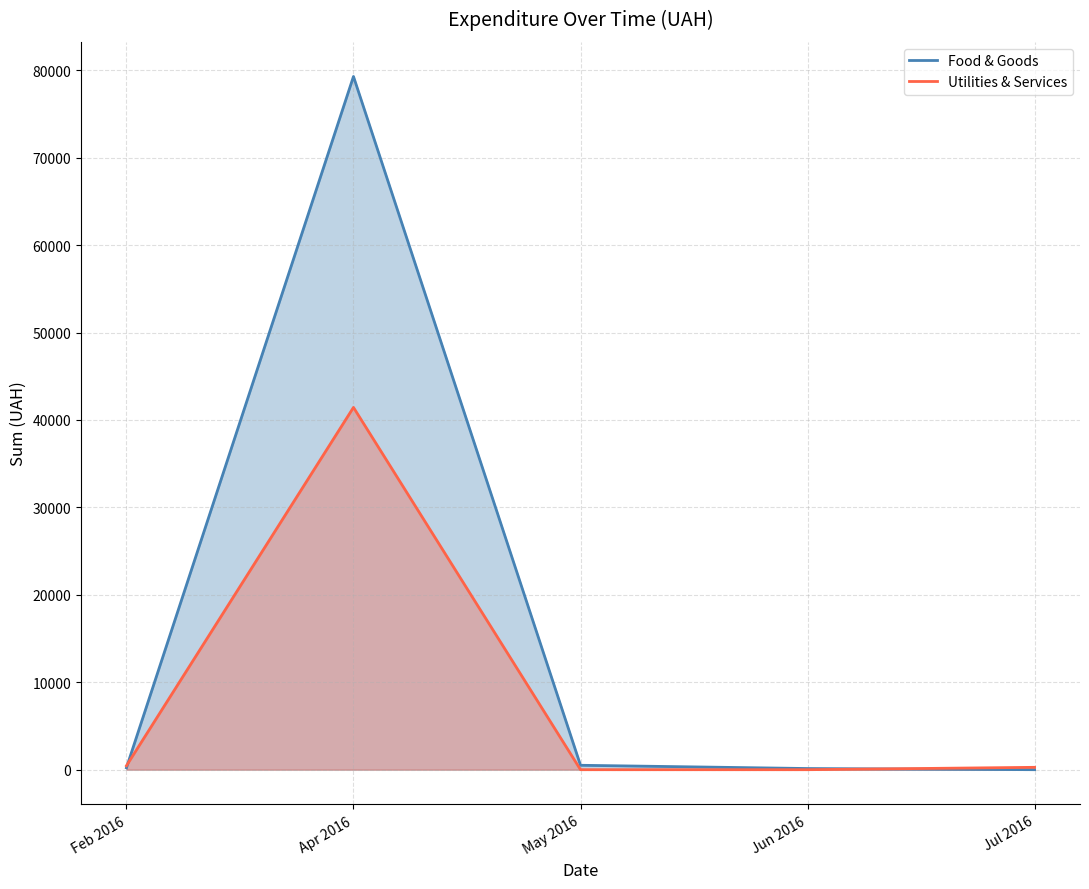

Rank the series at May 2016 from lowest to highest value.

Utilities & Services, Food & Goods